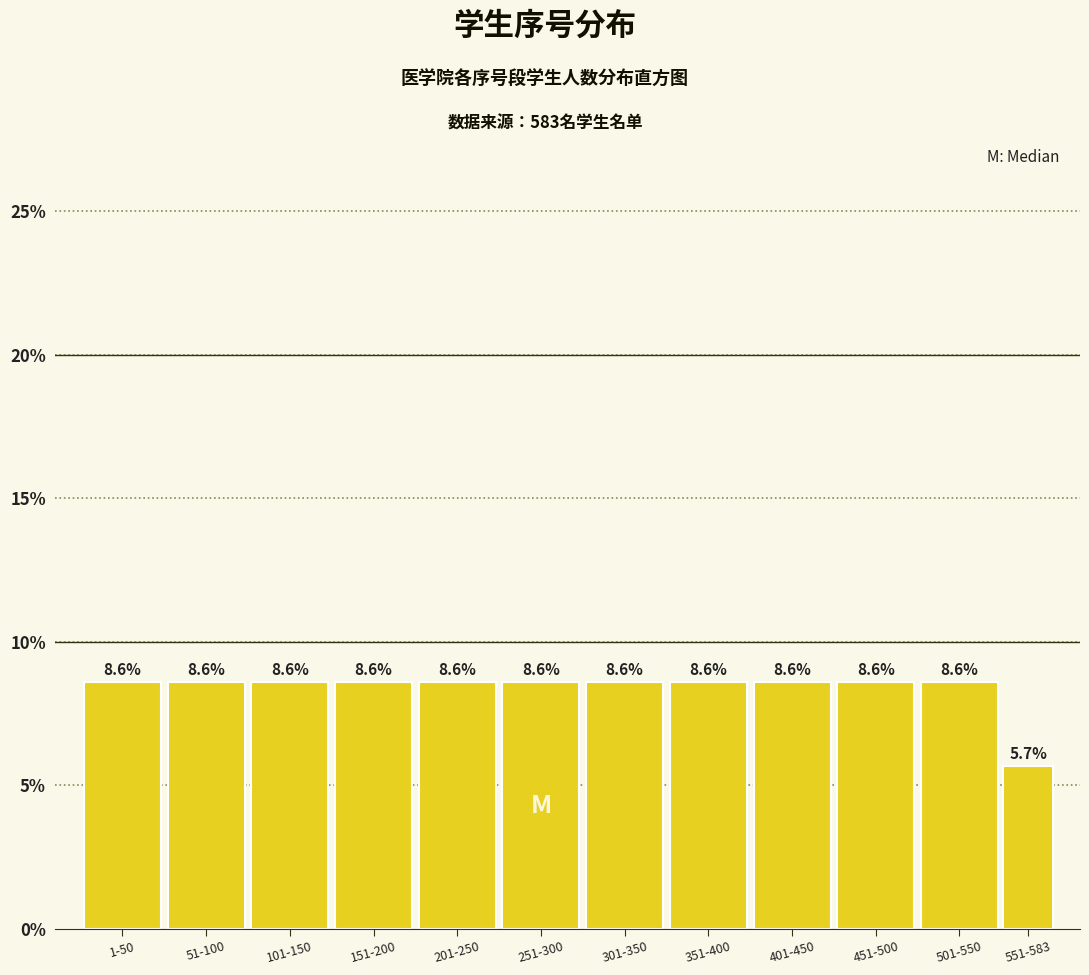

Reading left to right, what are all the values shown in this chart?

8.6	8.6	8.6	8.6	8.6	8.6	8.6	8.6	8.6	8.6	8.6	5.7